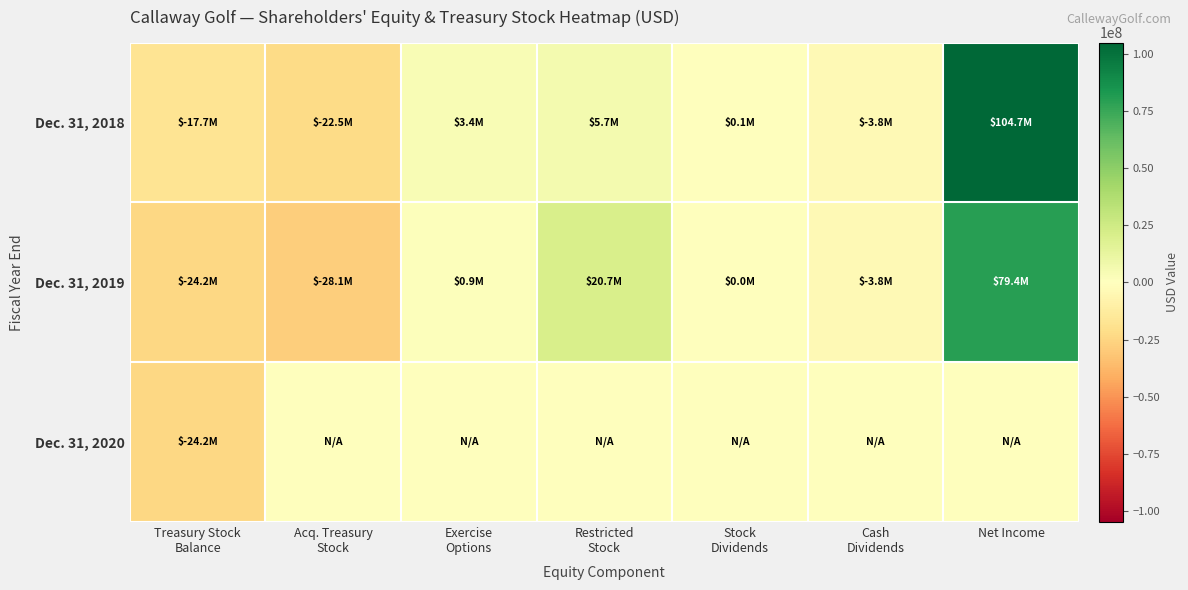

Which category has the lowest value across all series?

Acq. Treasury
Stock